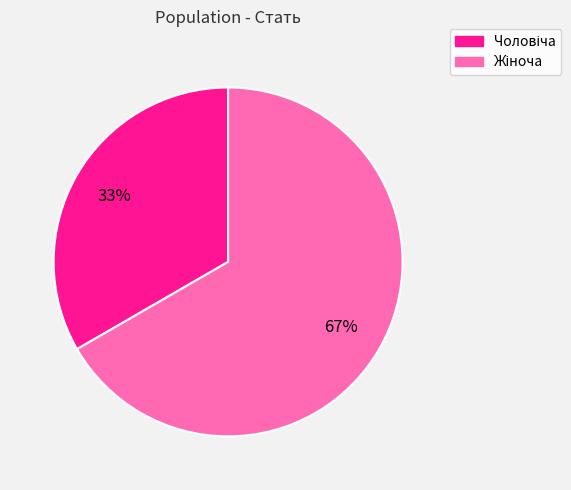

To the nearest percent, what is the average slice percentage?

50%